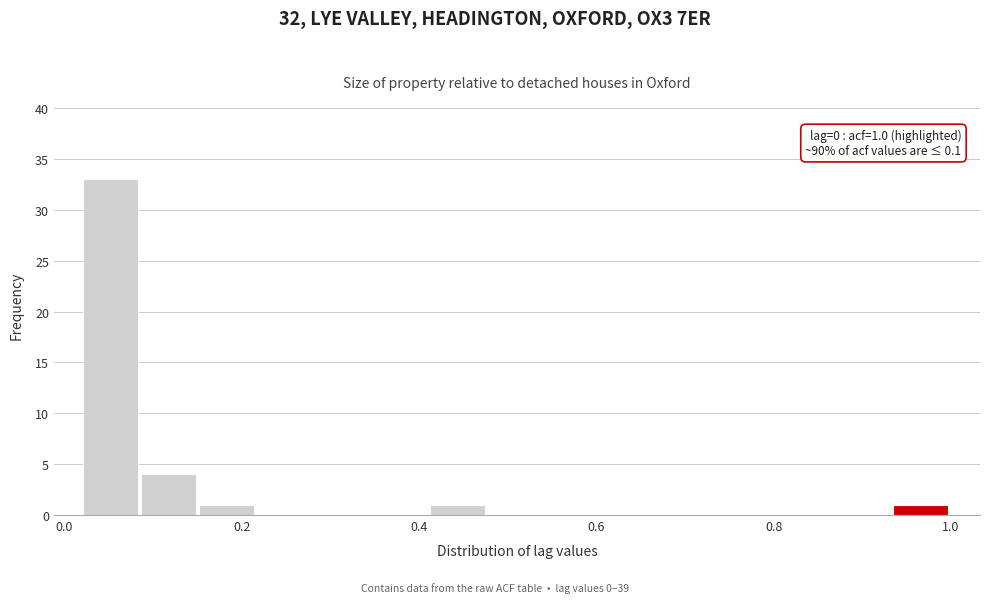

Around what value on the x-axis is the tallest bar? Give the approximate position of its centre, as read against the axis.

0.06